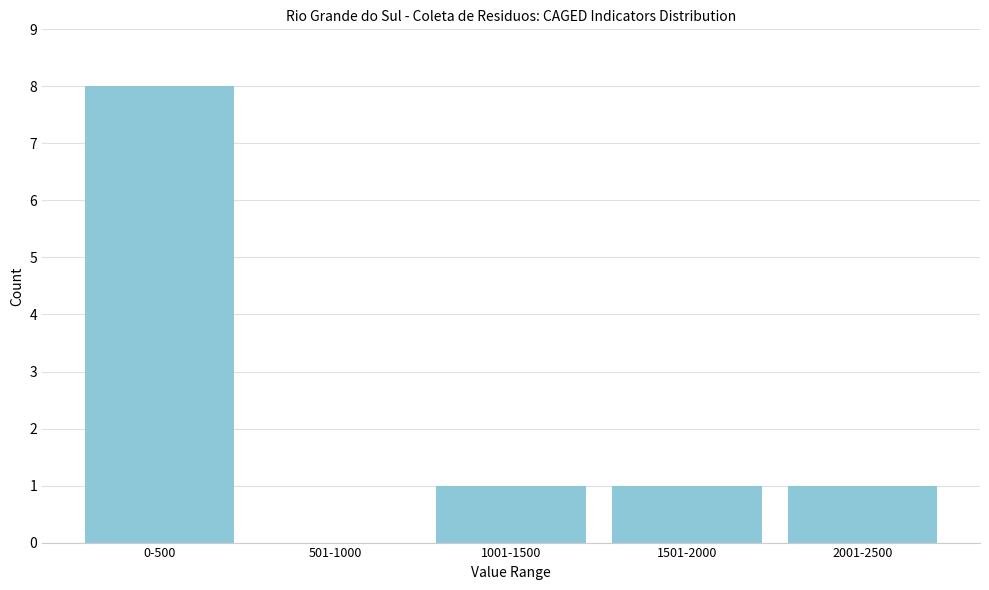

Reading left to right, extract all data points from this chart.

0-500=8	501-1000=0	1001-1500=1	1501-2000=1	2001-2500=1